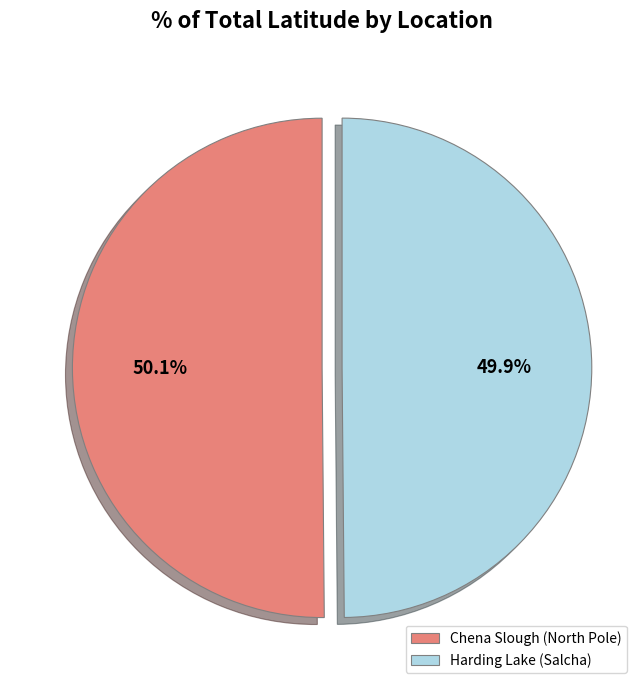

Approximately how many times larger is the value at Harding Lake (Salcha) compared to Chena Slough (North Pole)?

1.0